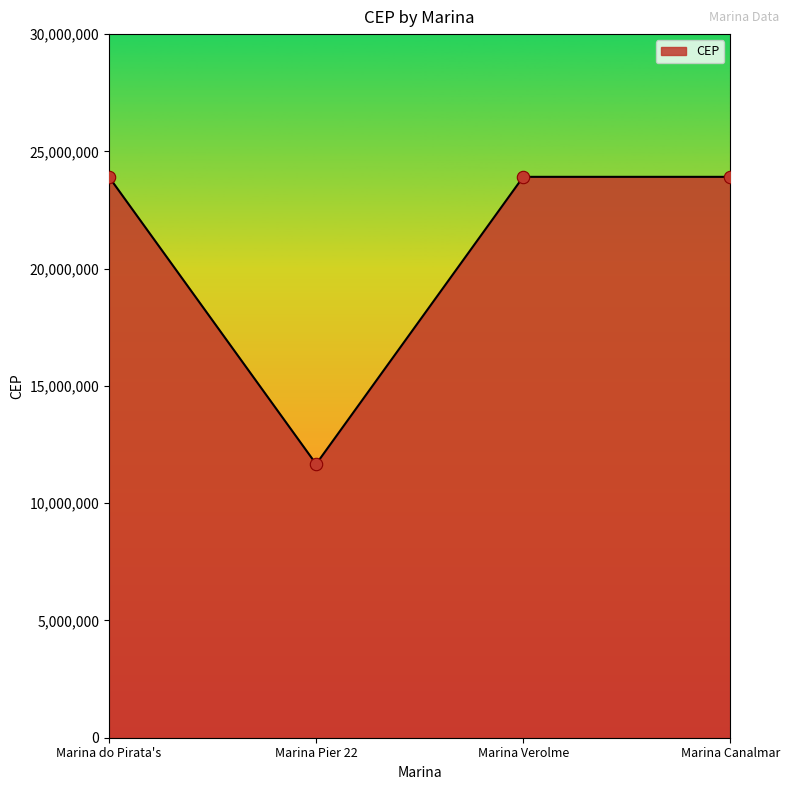

What is the change in value from Marina Pier 22 to Marina Canalmar?

+12247355